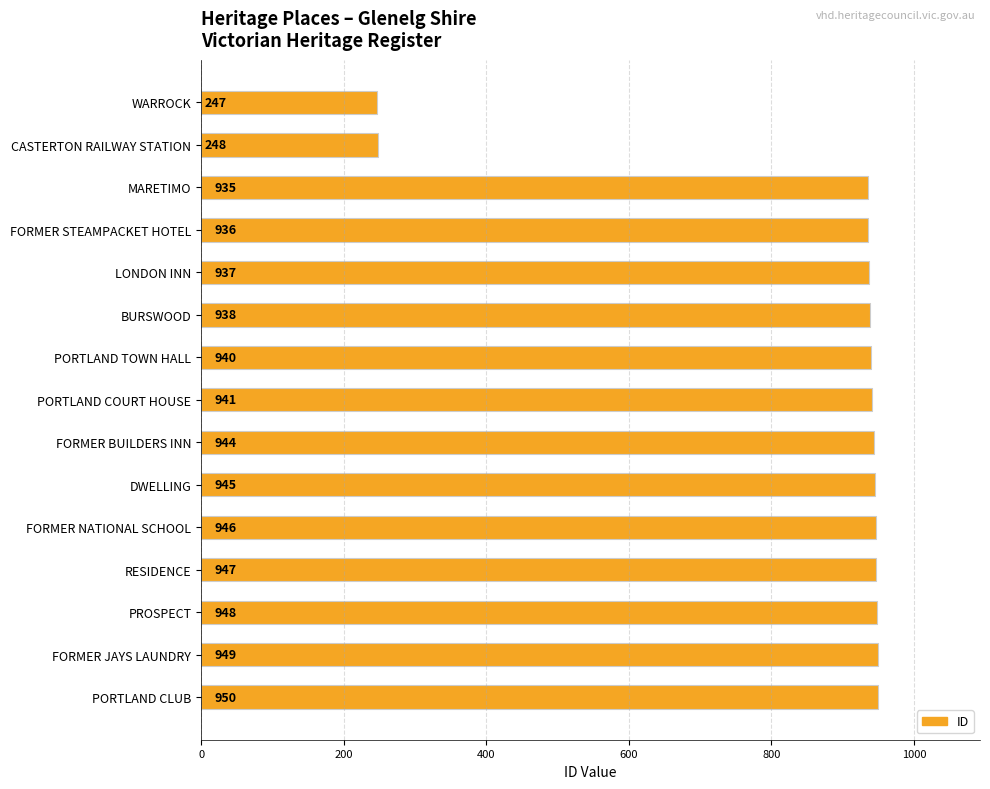

How many data points does each series have?

15